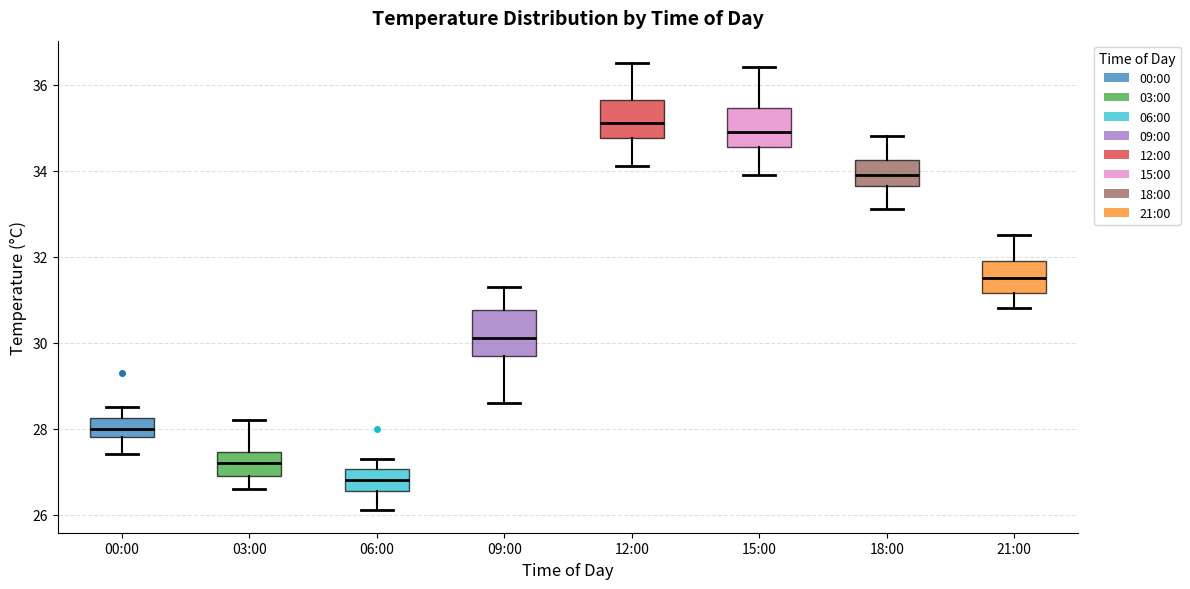

Reading left to right, transcribe this box plot: for each box, give where its median line is, the range the box spans, and where its two whiskers end, as read against the y-axis. The values are not printed on the chart, so give them approximately, as read against the axis.

00:00: median 28.0, box 27.8 to 28.2, whiskers 27.4 to 28.6
03:00: median 27.2, box 27.0 to 27.4, whiskers 26.6 to 28.2
06:00: median 26.8, box 26.6 to 27.0, whiskers 26.2 to 27.4
09:00: median 30.2, box 29.8 to 30.8, whiskers 28.6 to 31.4
12:00: median 35.2, box 34.8 to 35.6, whiskers 34.2 to 36.6
15:00: median 35.0, box 34.6 to 35.4, whiskers 34.0 to 36.4
18:00: median 34.0, box 33.6 to 34.2, whiskers 33.2 to 34.8
21:00: median 31.6, box 31.2 to 32.0, whiskers 30.8 to 32.6